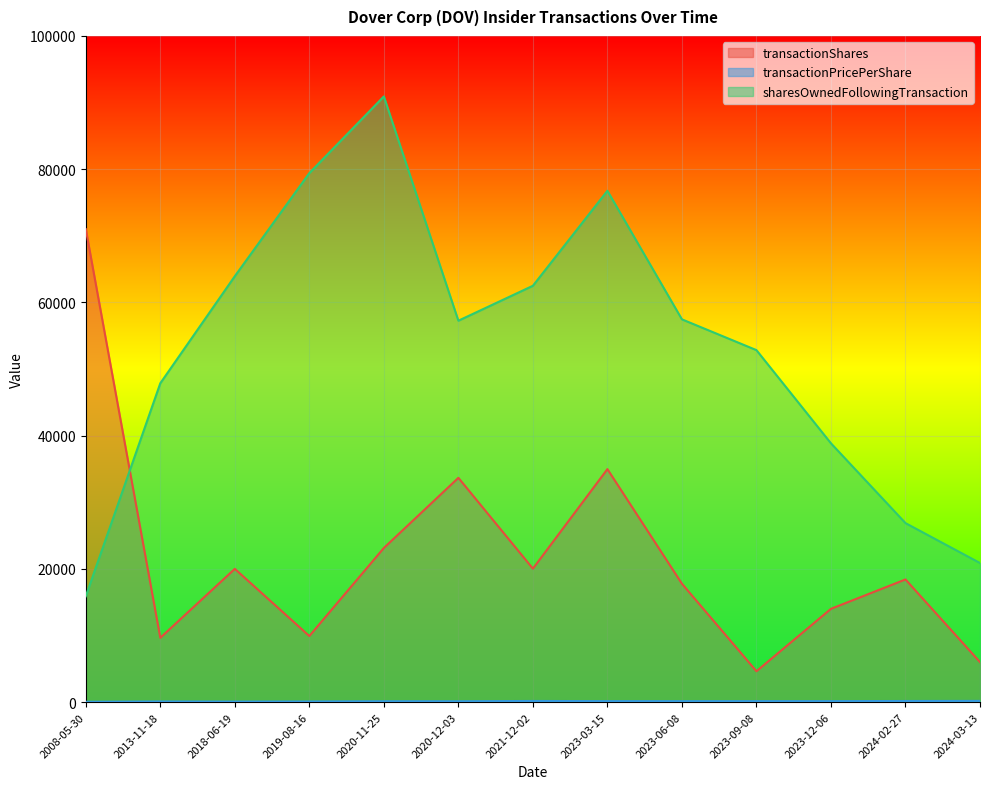

How many lines are shown in the chart?

3